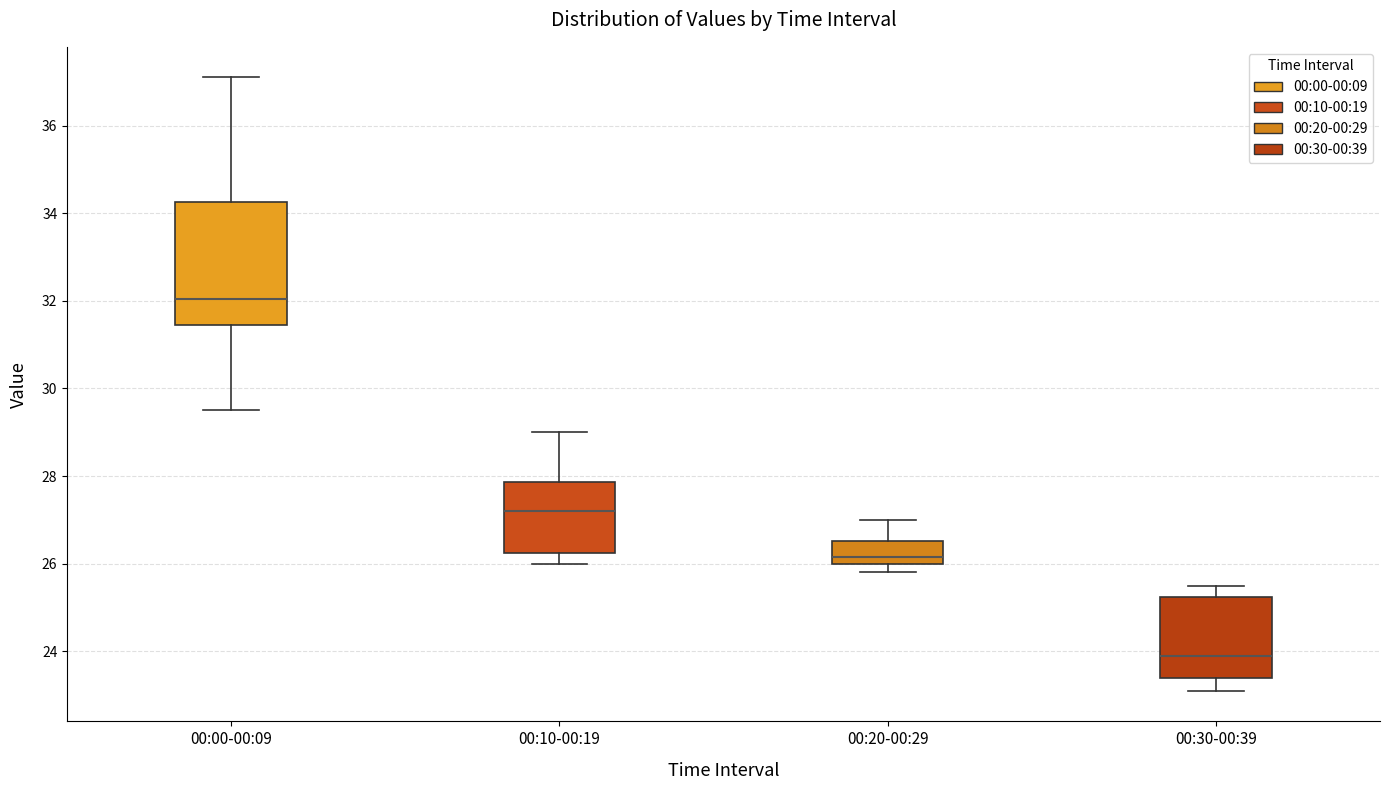

Where is the upper edge of the box for 00:10-00:19 on the y-axis? The values are not printed on the chart, so give them approximately, as read against the axis.

27.8